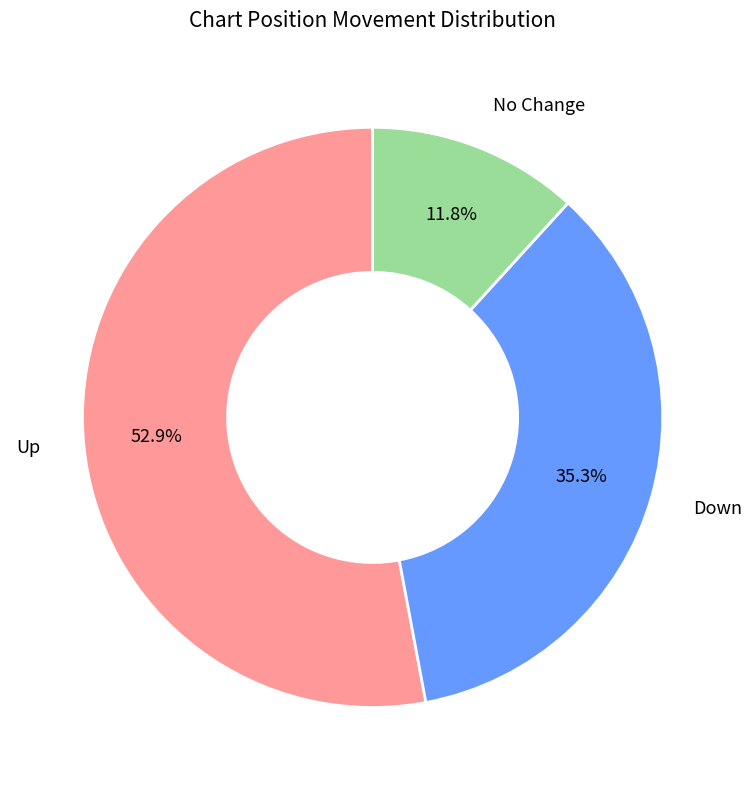

Rank the categories by value from highest to lowest.

Up, Down, No Change